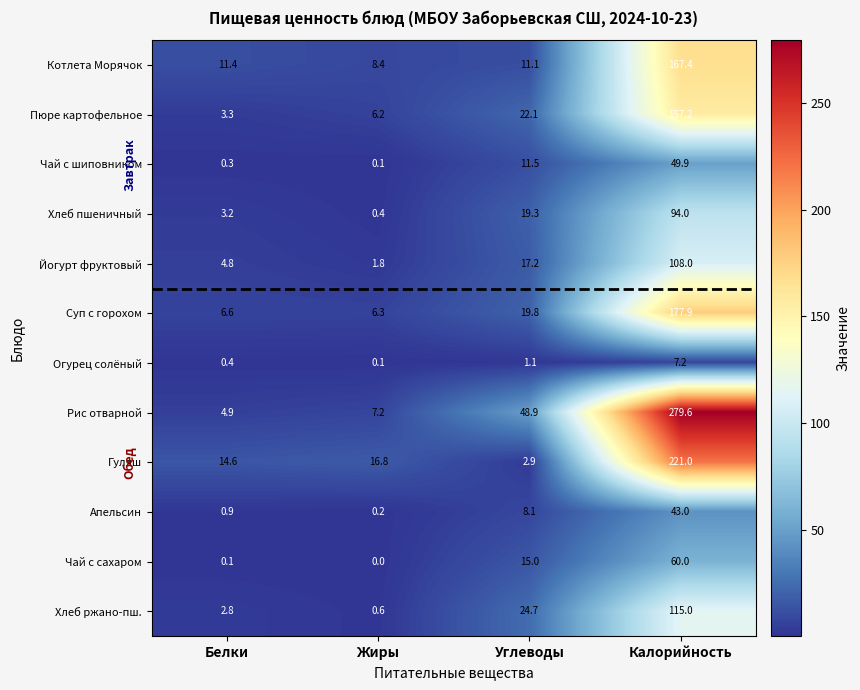

What is the difference between the highest and lowest values at Белки?

14.5